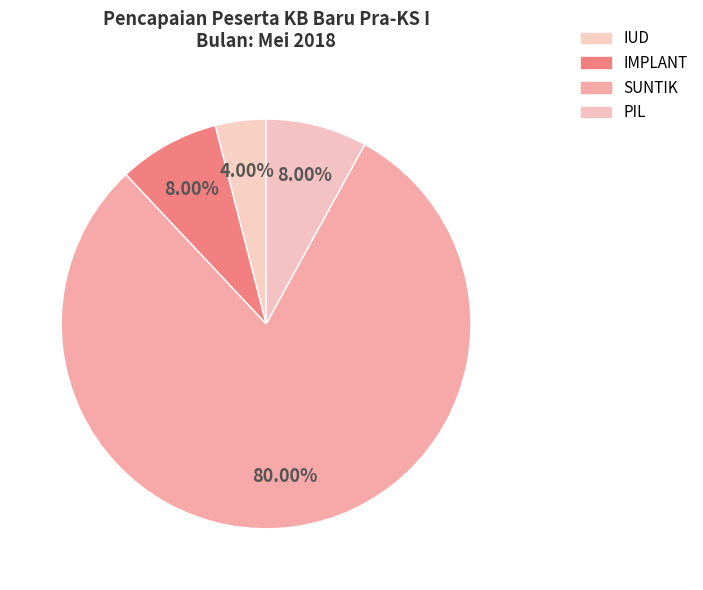

Count the number of slices in the pie.

4